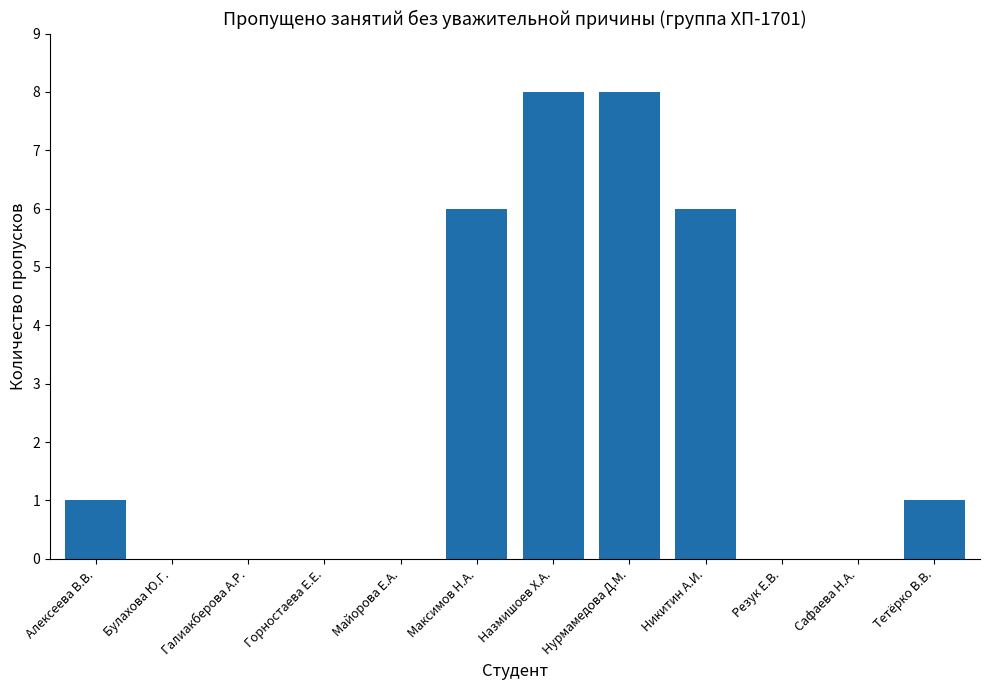

What is the sum of all values?

30